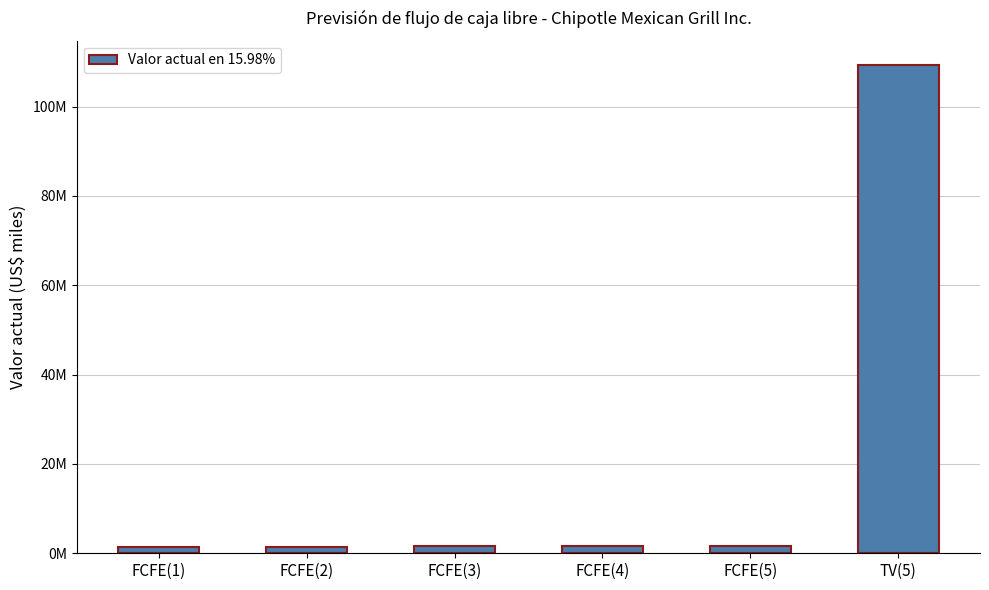

What is the sum of all values?

116729872